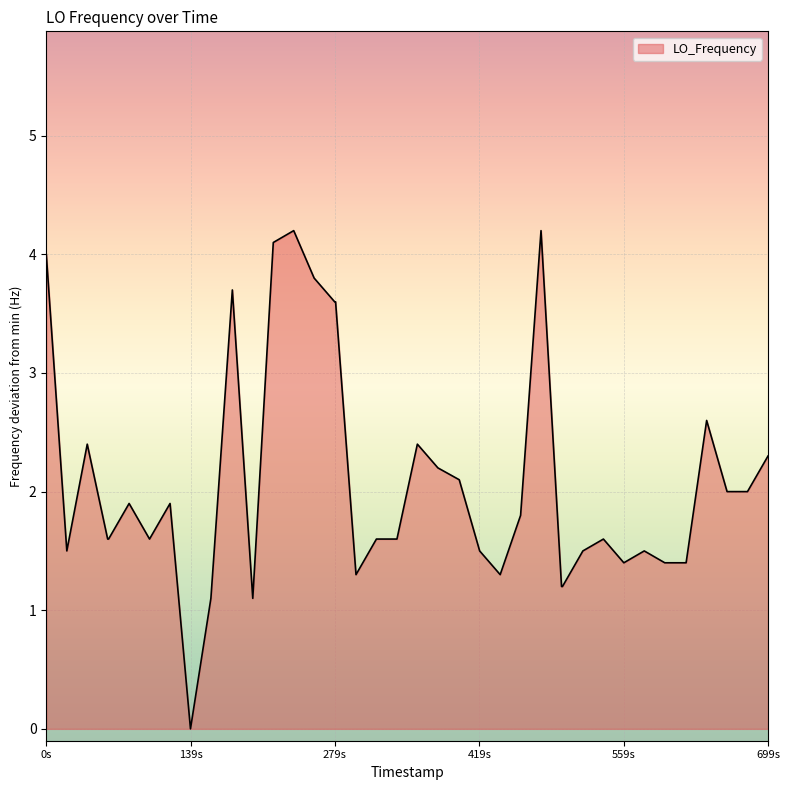

Count the number of data series in this chart.

1